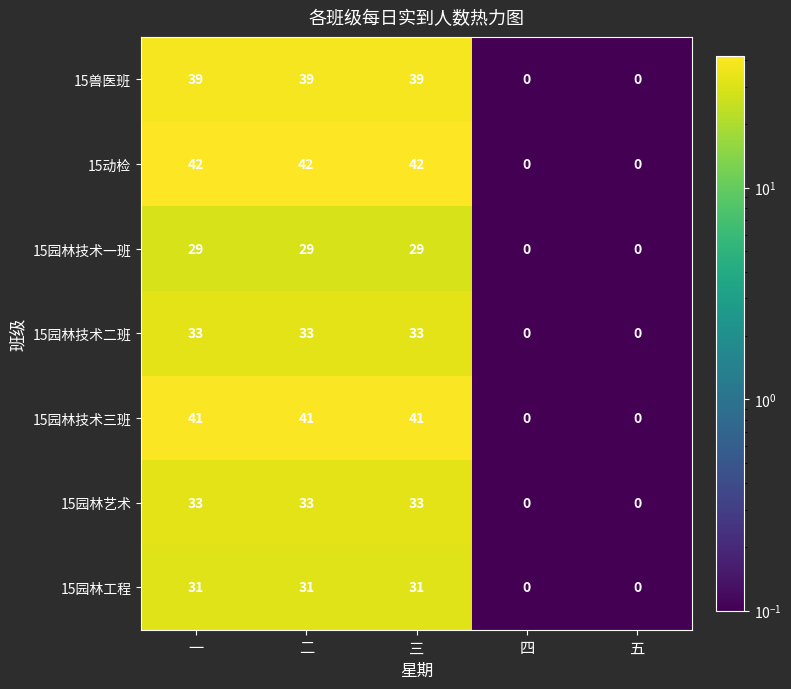

What is the spread (max minus min) of values at 三?

13